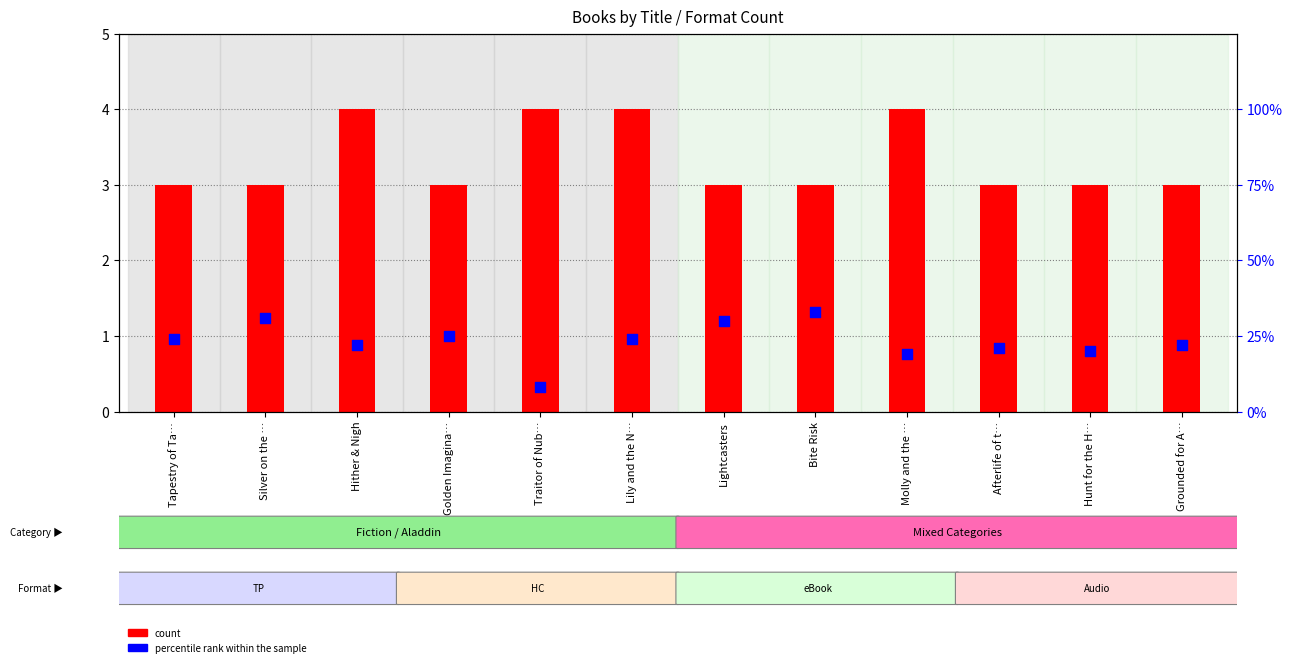

Which series has the largest total across all categories?

percentile rank within the sample